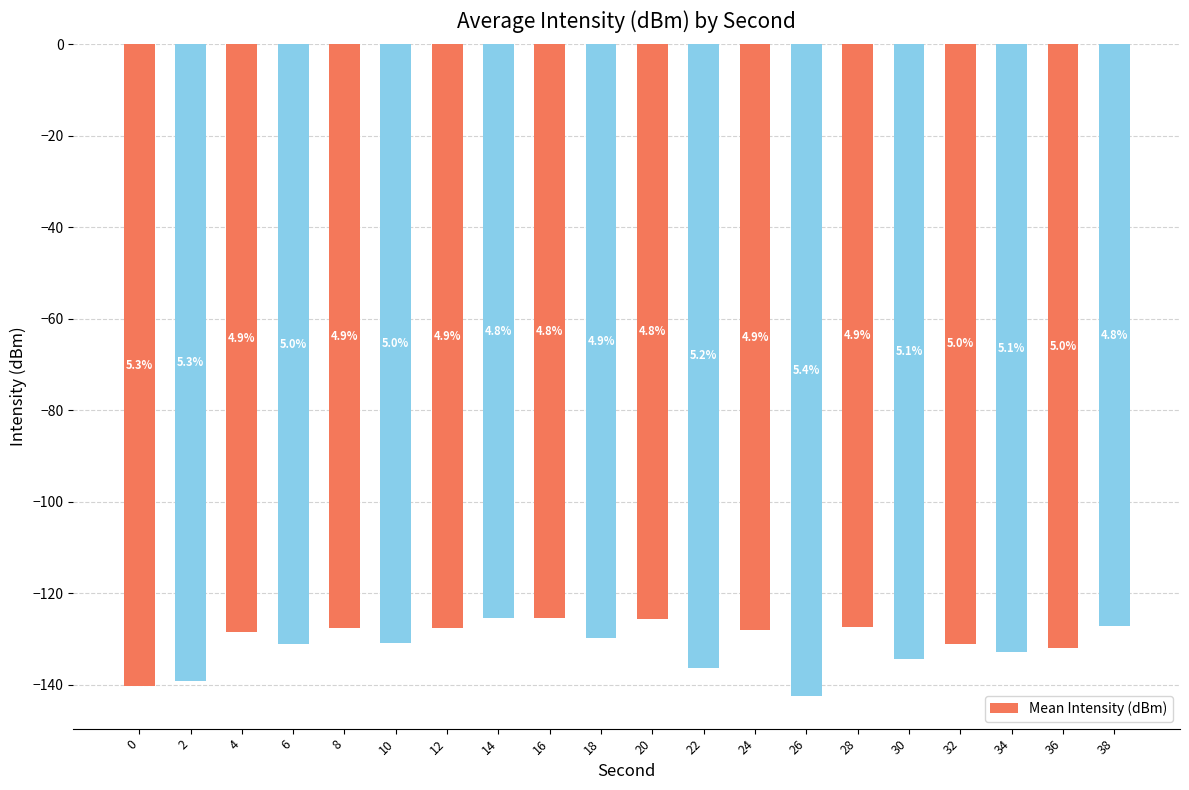

Which has a higher value, 38 or 4?

38